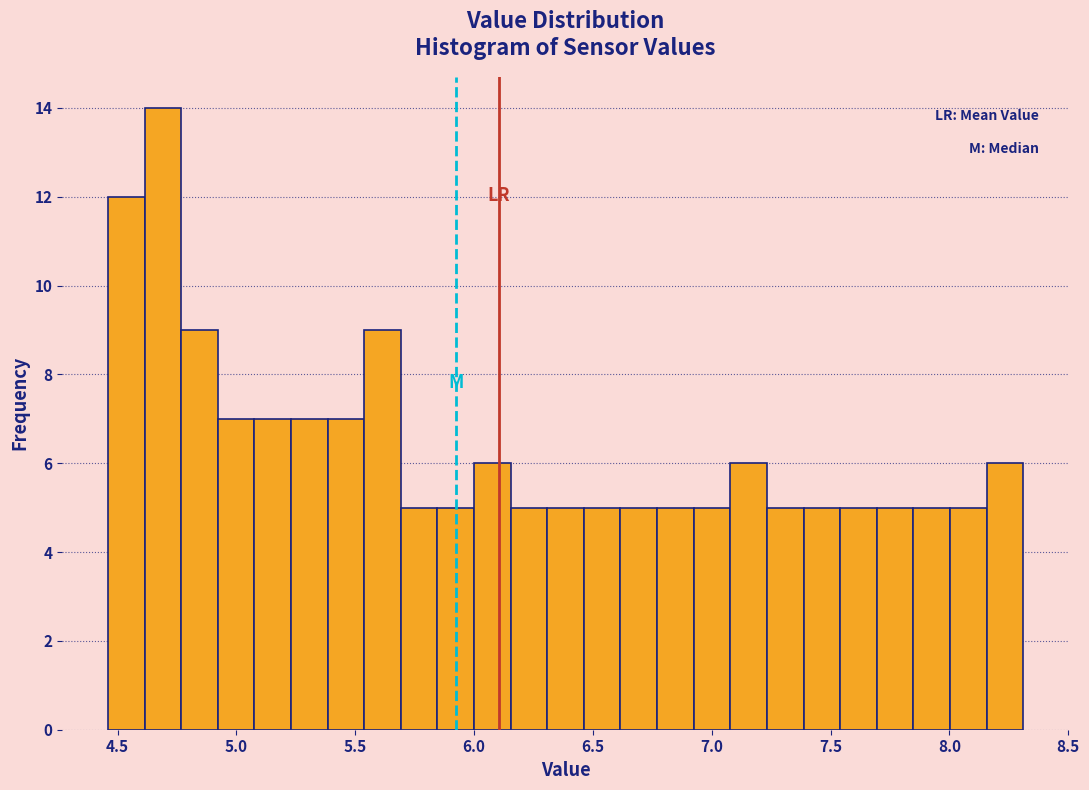

Around what value on the x-axis is the tallest bar? Give the approximate position of its centre, as read against the axis.

4.70